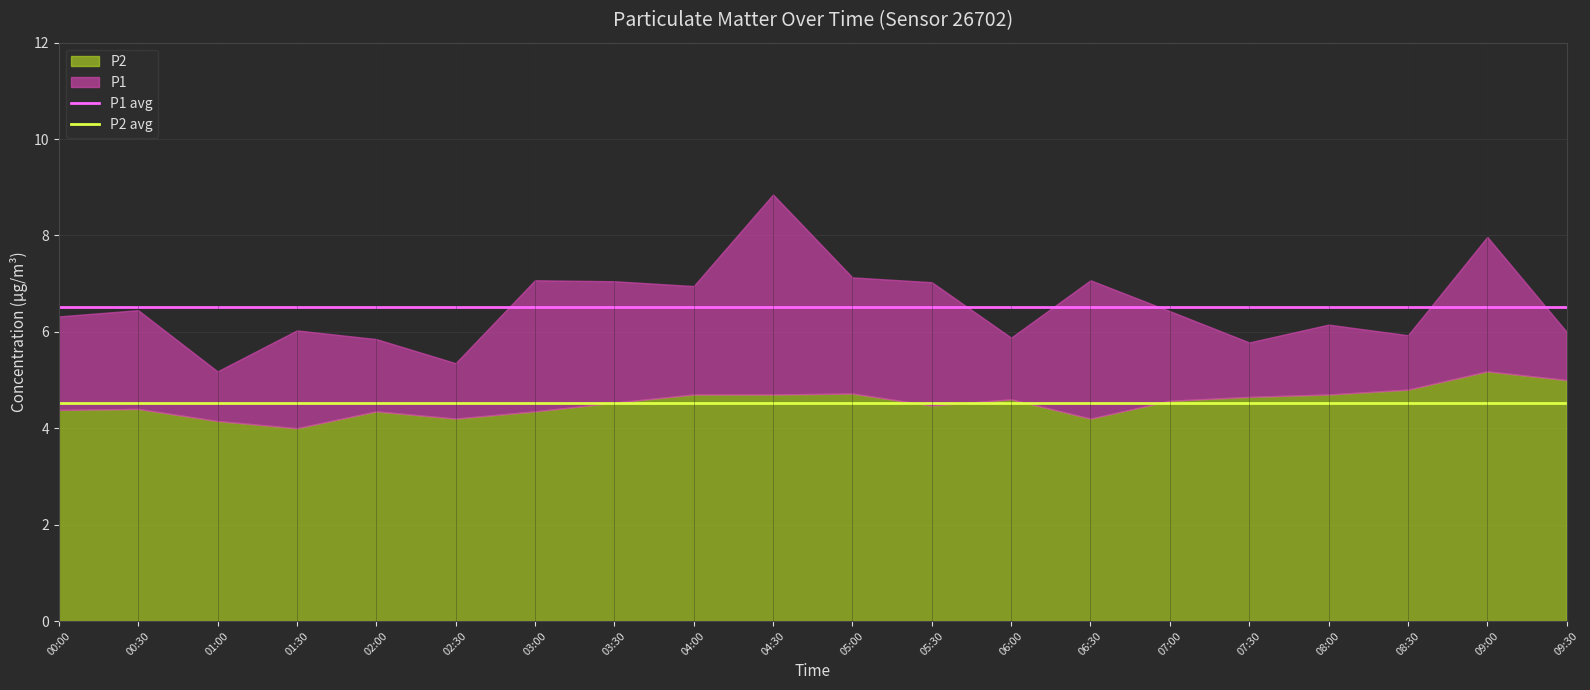

Between 06:30 and 08:30, which is larger?

06:30